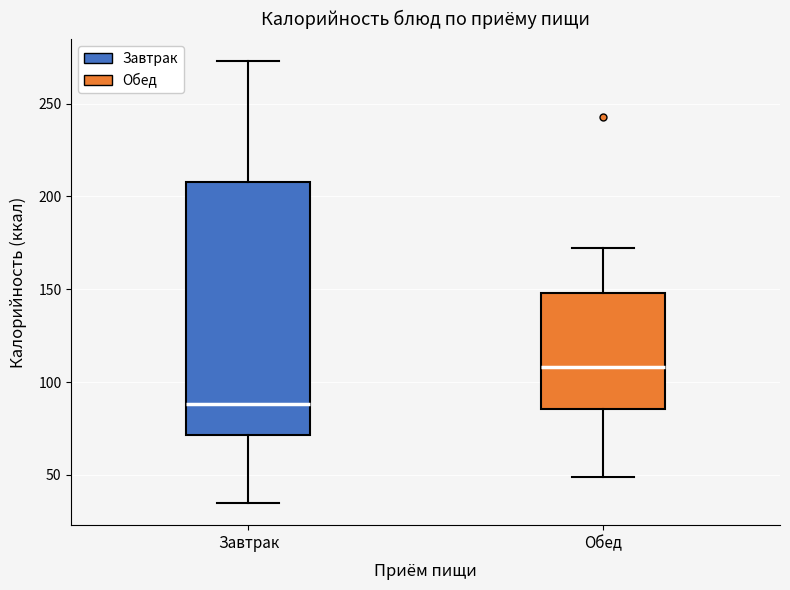

Comparing the boxes themselves (not the whiskers), which one is the tallest?

Завтрак